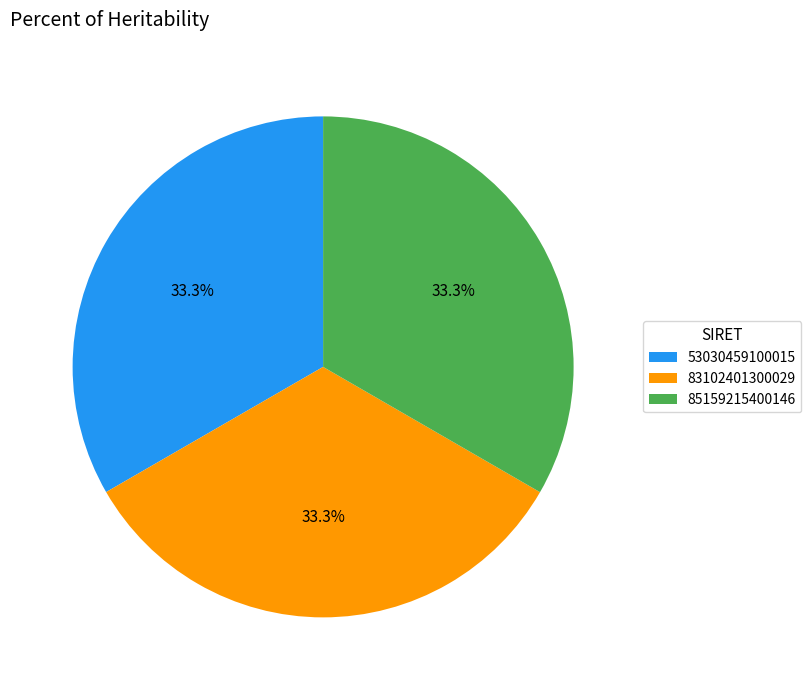

How many segments does this pie chart have?

3